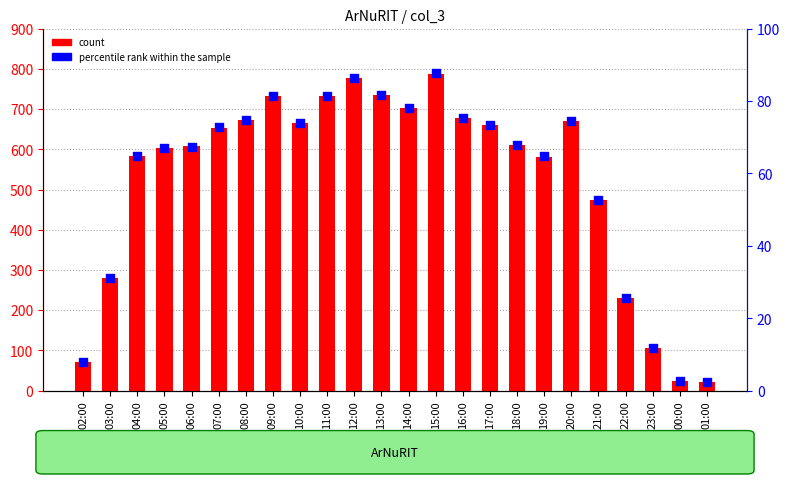

At how many categories does at least one series exceed 34?

22